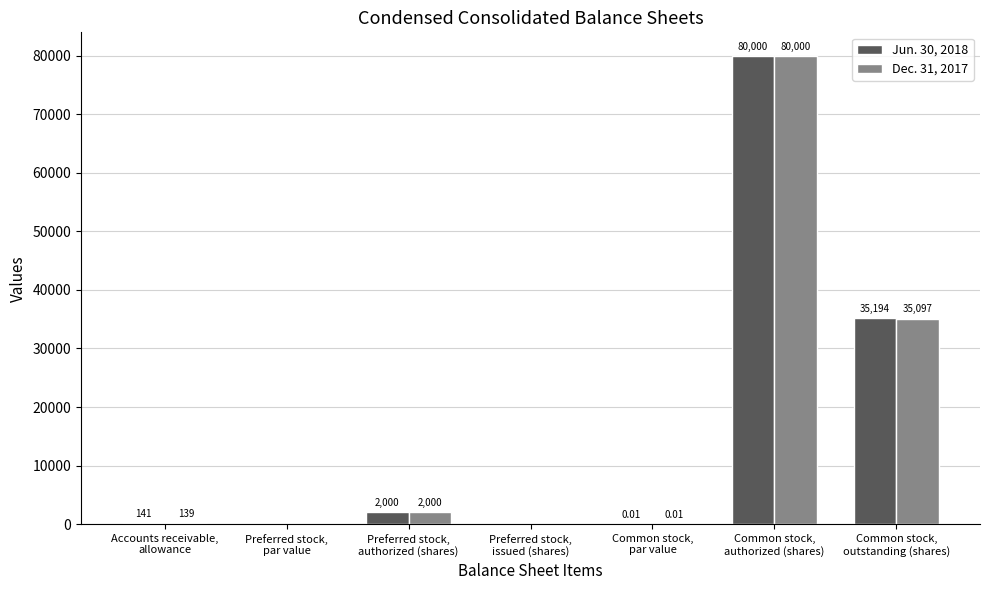

What is the greatest value displayed?

80000.0